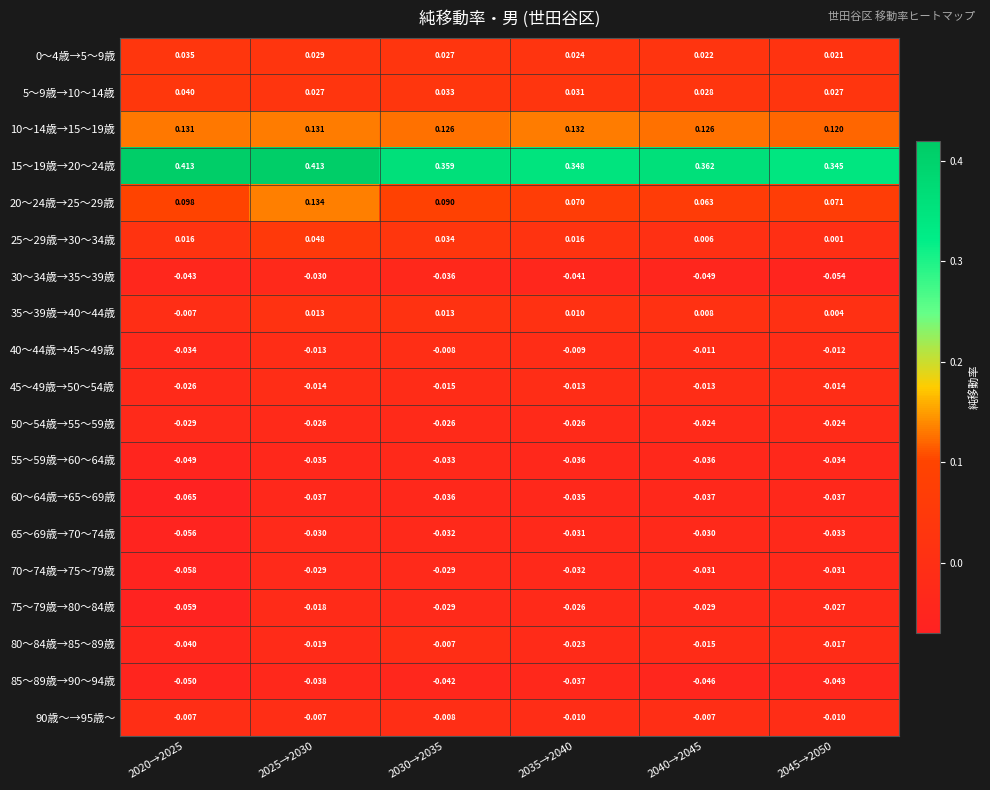

Is the value of 55～59歳→60～64歳 at 2045→2050 greater than the value of 65～69歳→70～74歳 at 2025→2030?

No